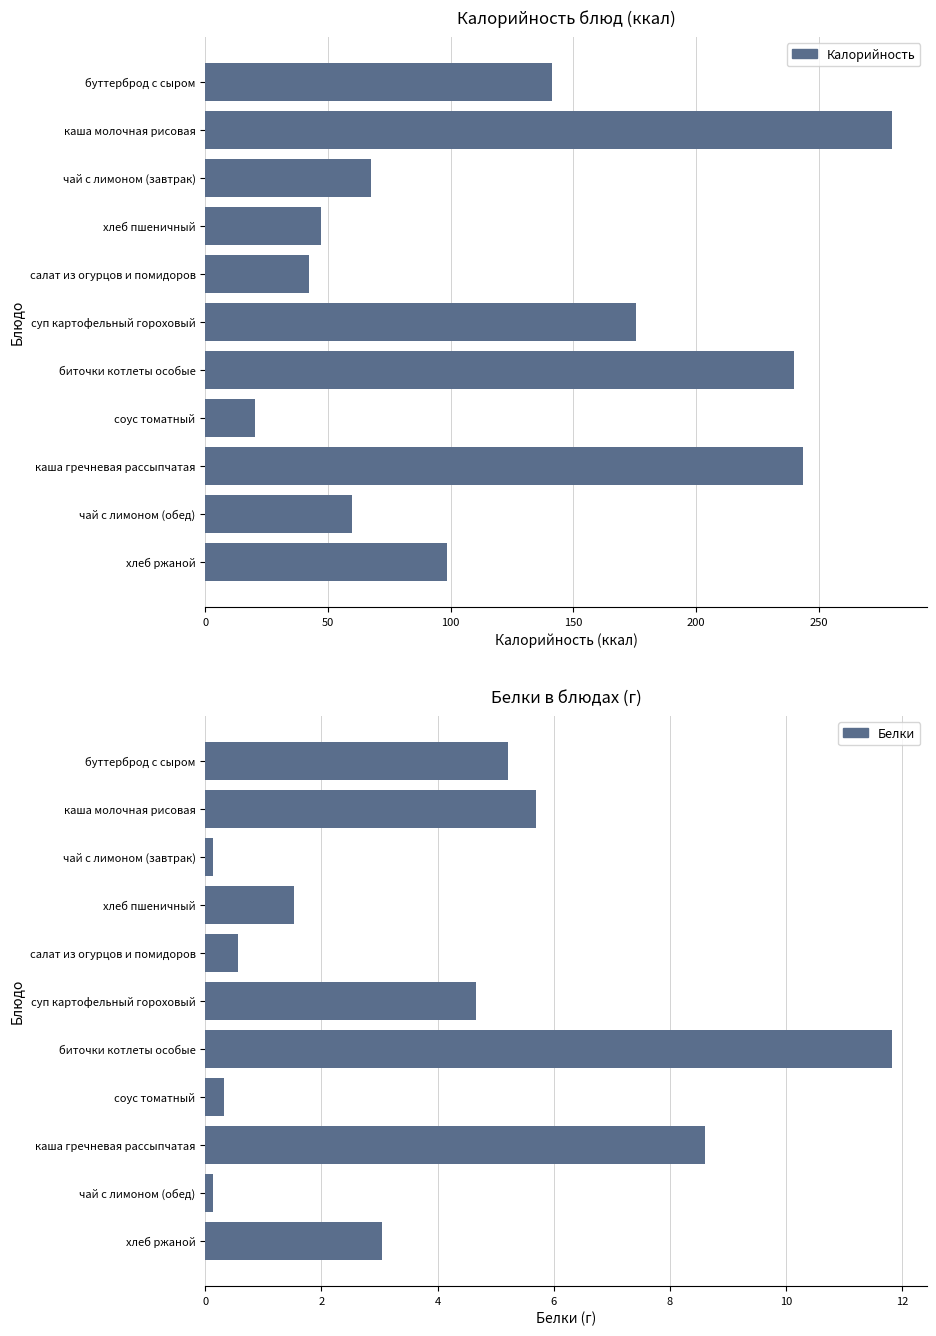

How many bars are there in each group?

2